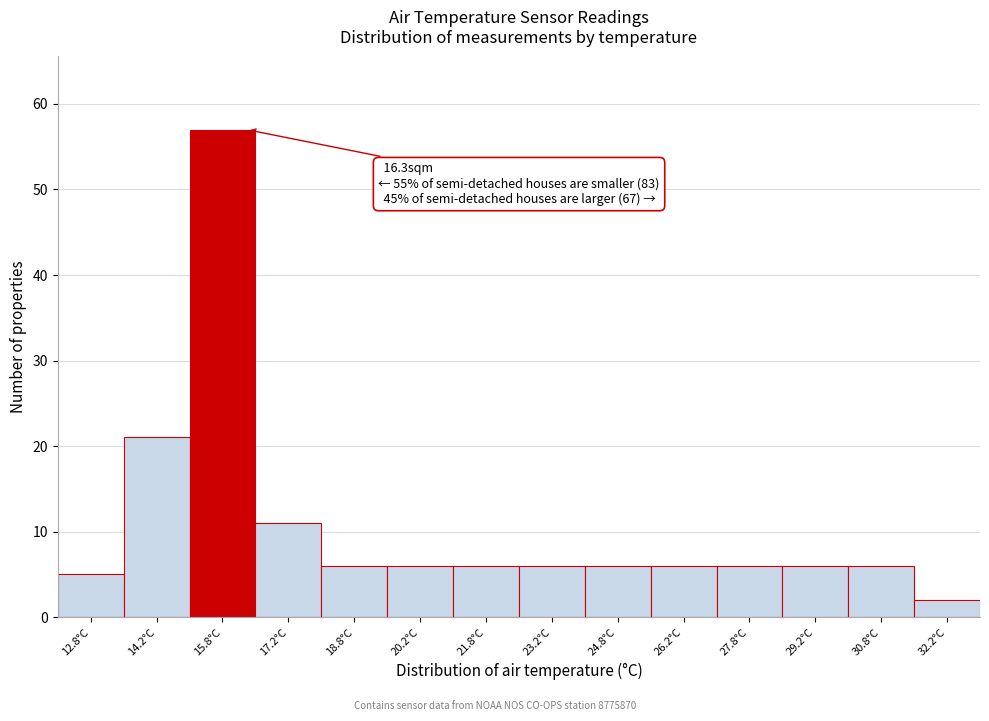

Which range on the x-axis has the tallest bar?

15.0 to 16.5